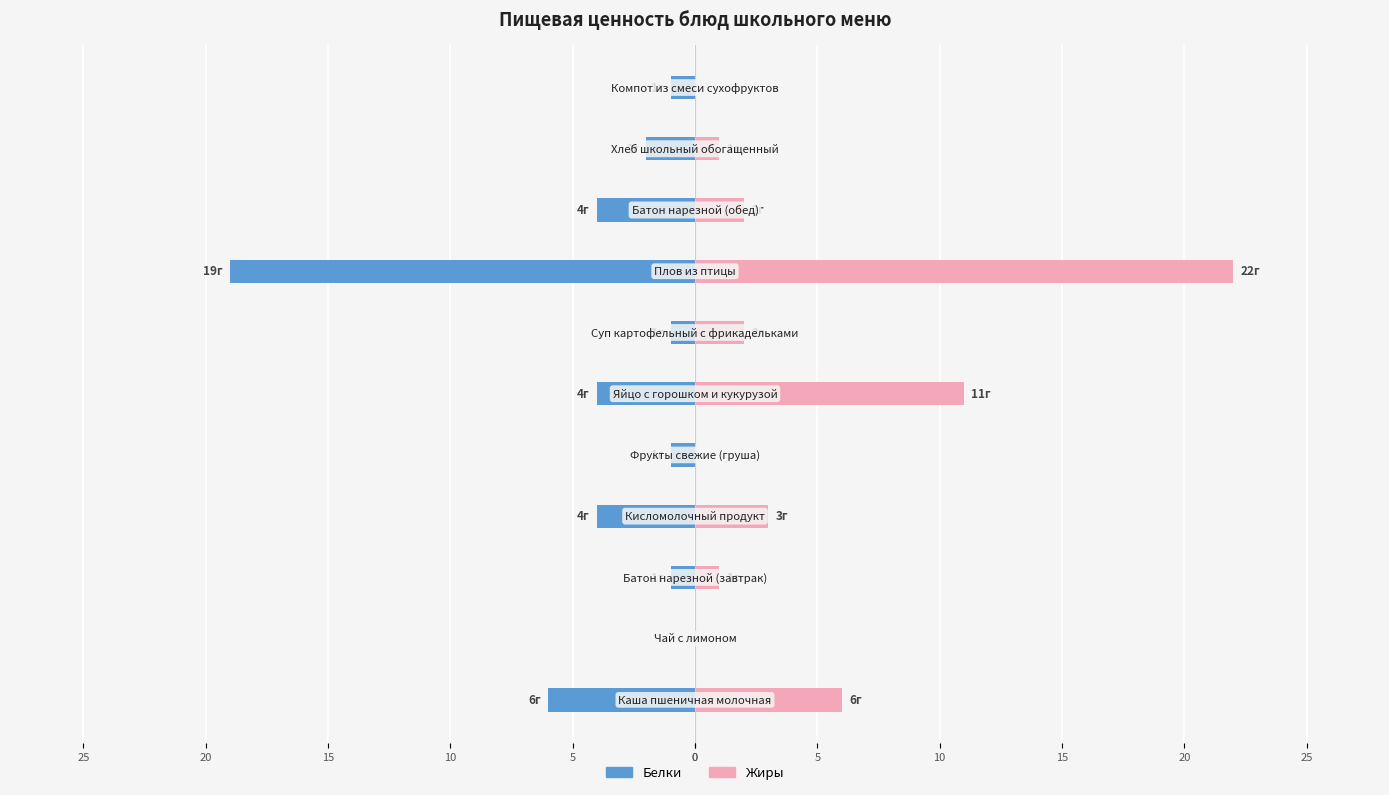

Are the bars grouped side by side (vs. stacked)?

Yes